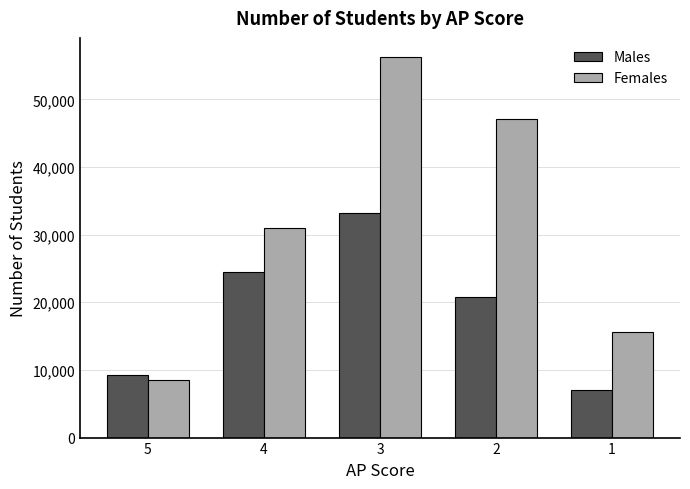

Reading left to right, what are all the values shown in this chart?

Males: 5=9245	4=24426	3=33209	2=20787	1=7037
Females: 5=8515	4=30994	3=56270	2=47146	1=15583